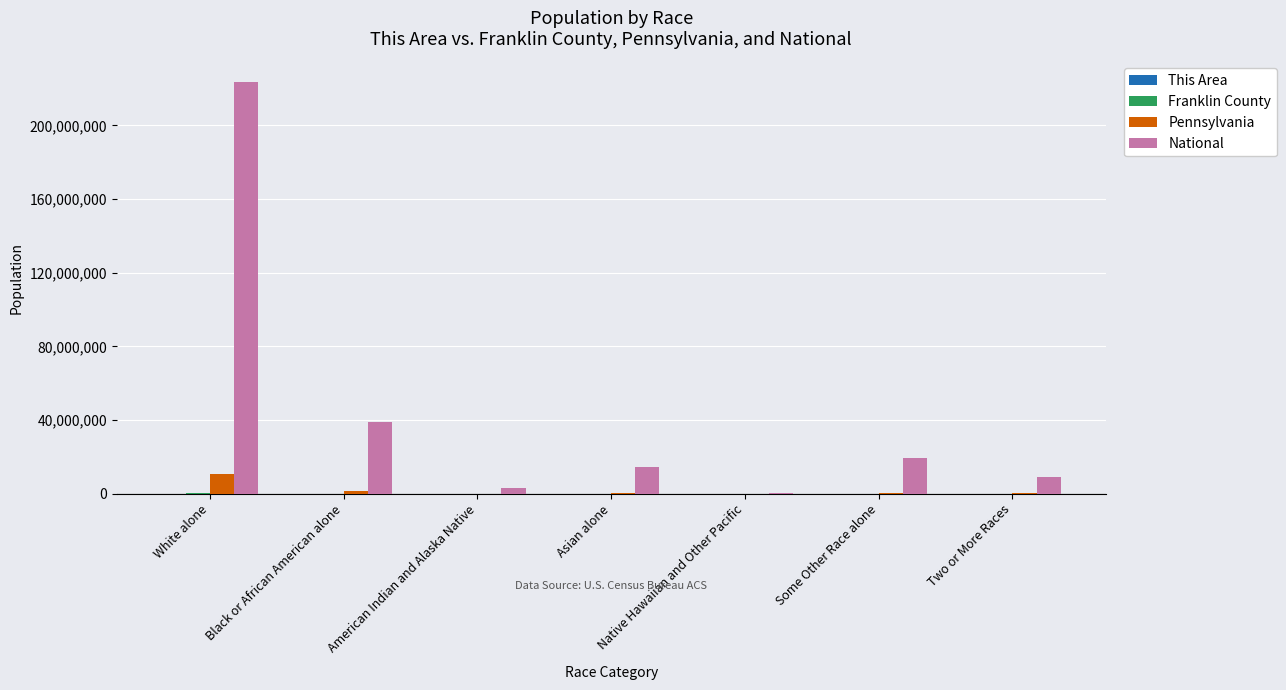

Are the bars grouped side by side (vs. stacked)?

Yes